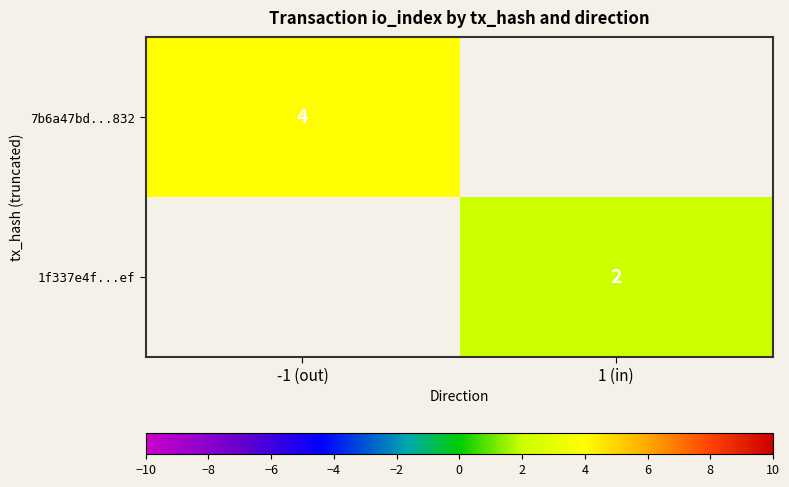

The 1f337e4f...ef series shows 3 at 1 (in). True or false?

False